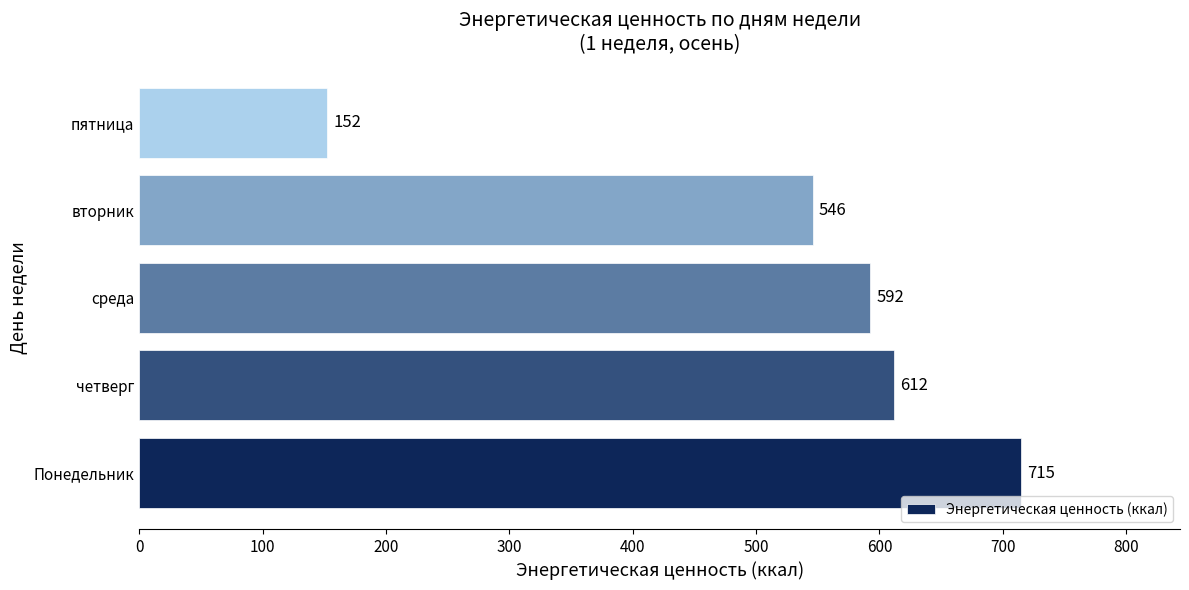

Which label corresponds to the largest value in the chart?

Понедельник